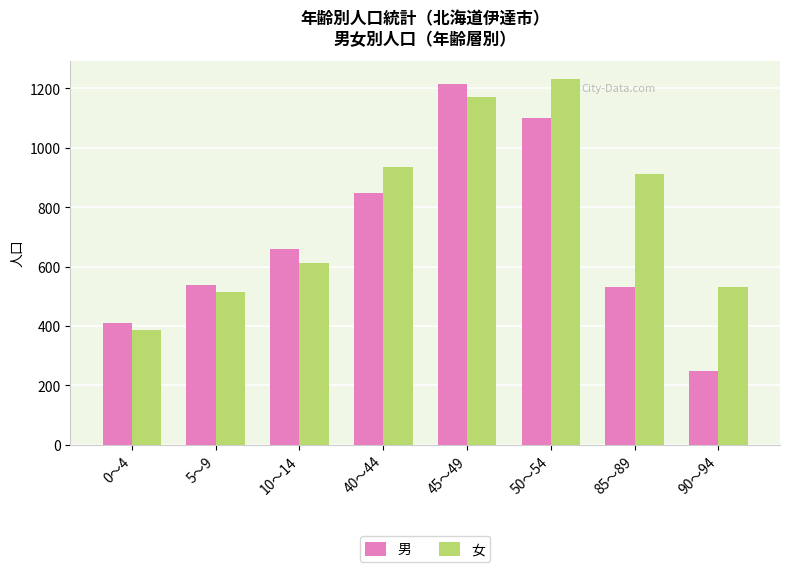

Is it true that 女 equals 568 at 85～89?

False